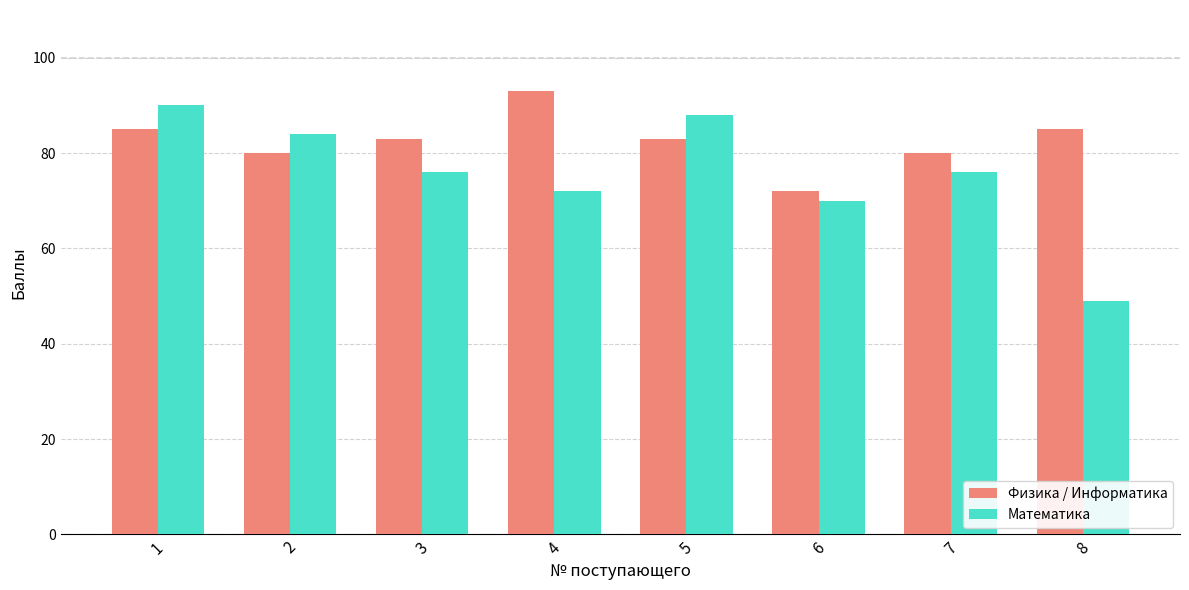

What is the minimum value for Математика?

49